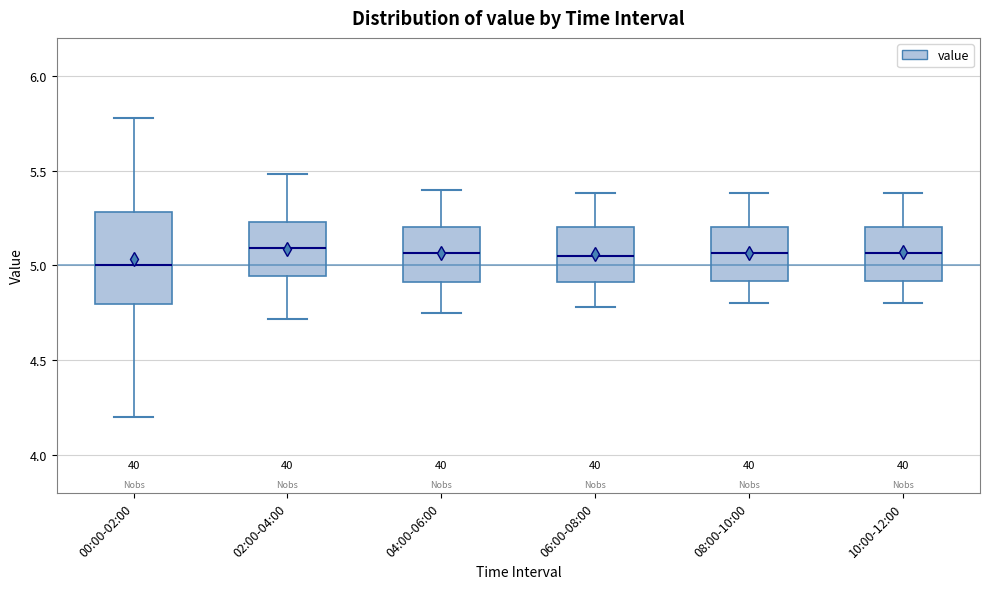

Reading left to right, transcribe this box plot: for each box, give where its median line is, the range the box spans, and where its two whiskers end, as read against the y-axis. The values are not printed on the chart, so give them approximately, as read against the axis.

00:00-02:00: median 5.00, box 4.80 to 5.30, whiskers 4.20 to 5.80
02:00-04:00: median 5.10, box 4.95 to 5.25, whiskers 4.70 to 5.50
04:00-06:00: median 5.05, box 4.90 to 5.20, whiskers 4.75 to 5.40
06:00-08:00: median 5.05, box 4.90 to 5.20, whiskers 4.80 to 5.40
08:00-10:00: median 5.05, box 4.90 to 5.20, whiskers 4.80 to 5.40
10:00-12:00: median 5.05, box 4.90 to 5.20, whiskers 4.80 to 5.40